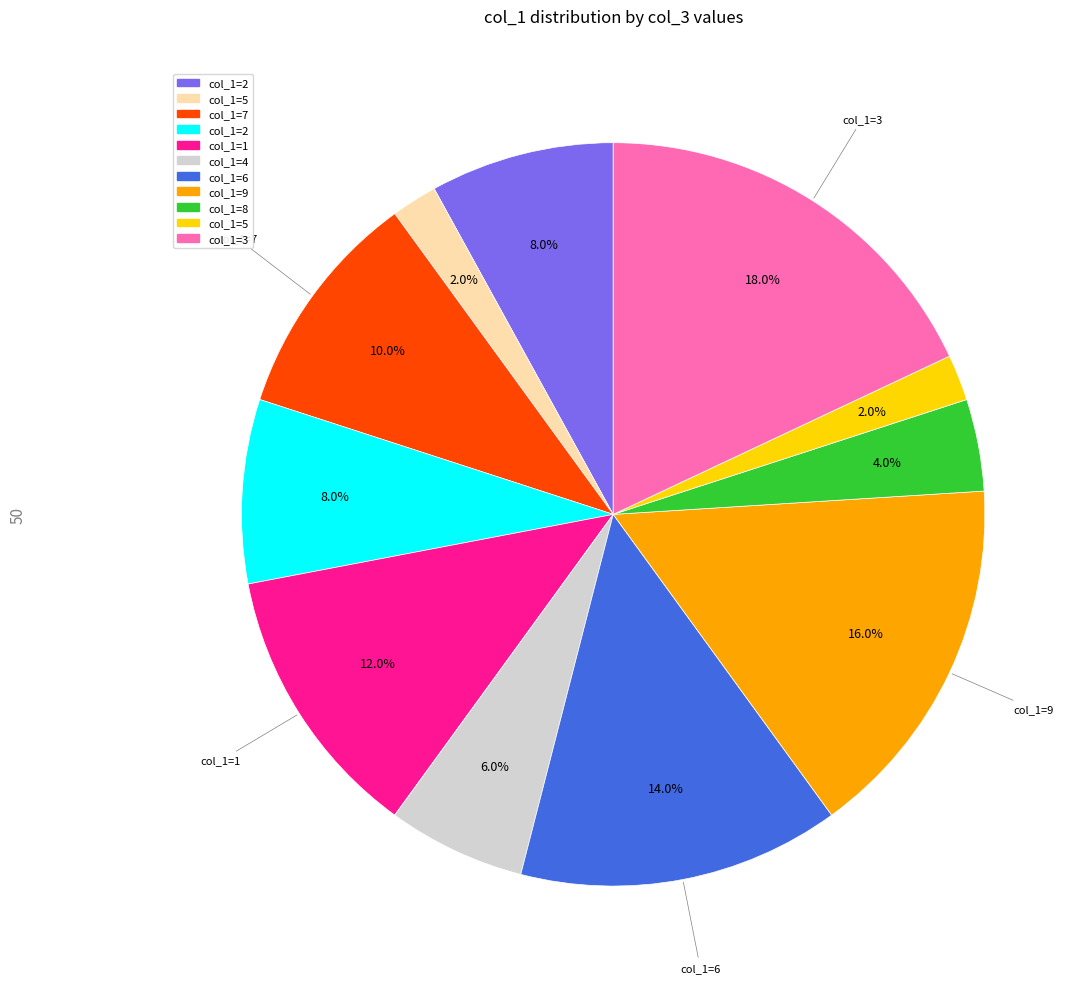

Does any single category account for the majority?

No